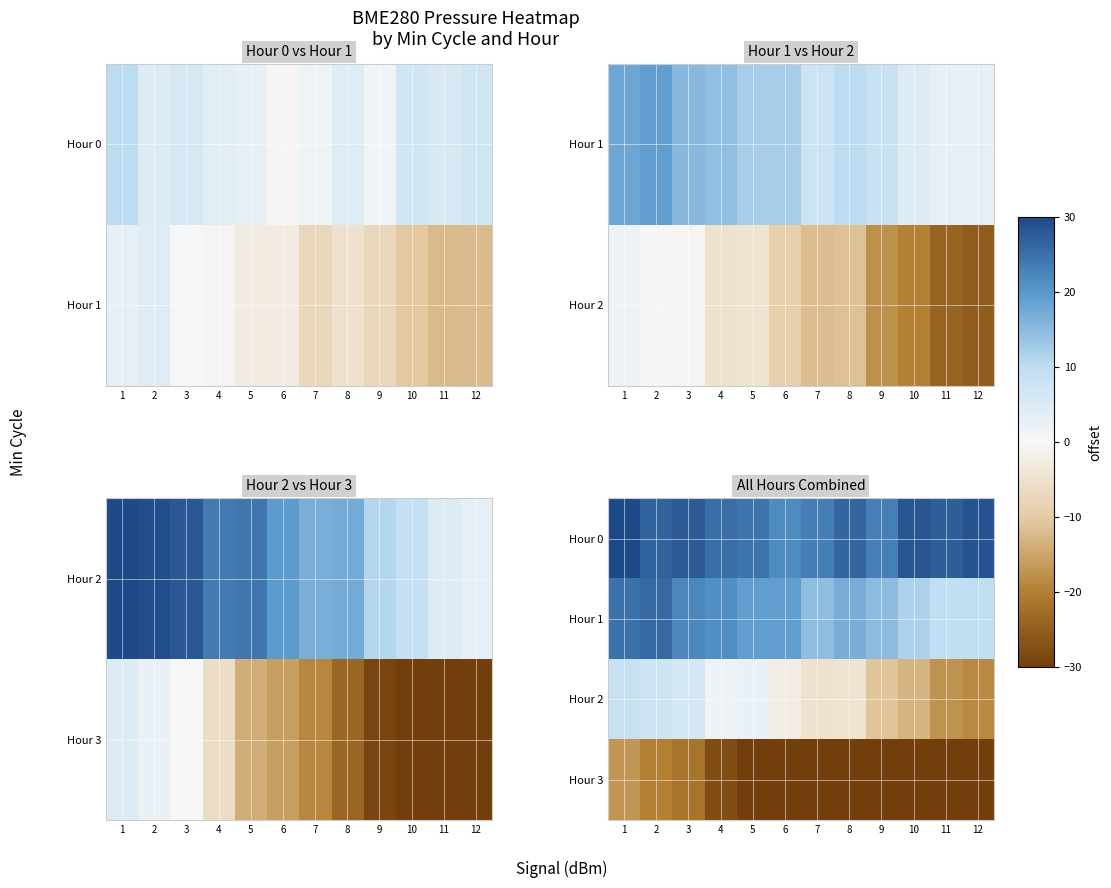

What is the difference between the Hour 2 values at 7 and 9?

5.9